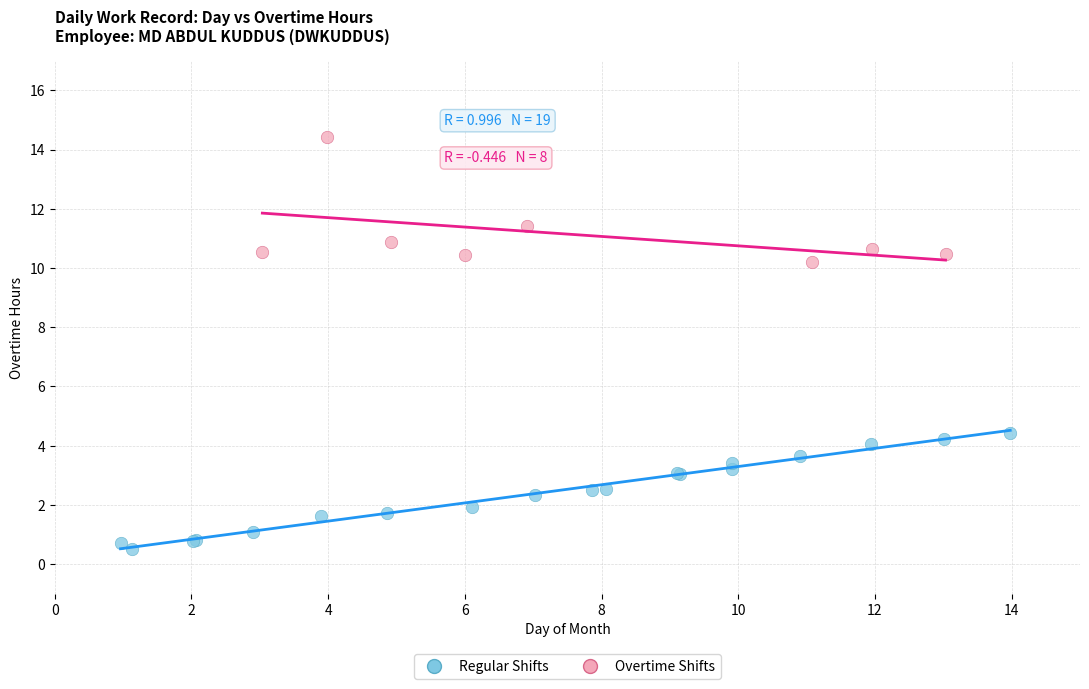

Which series contains the highest Y value?

Overtime Shifts